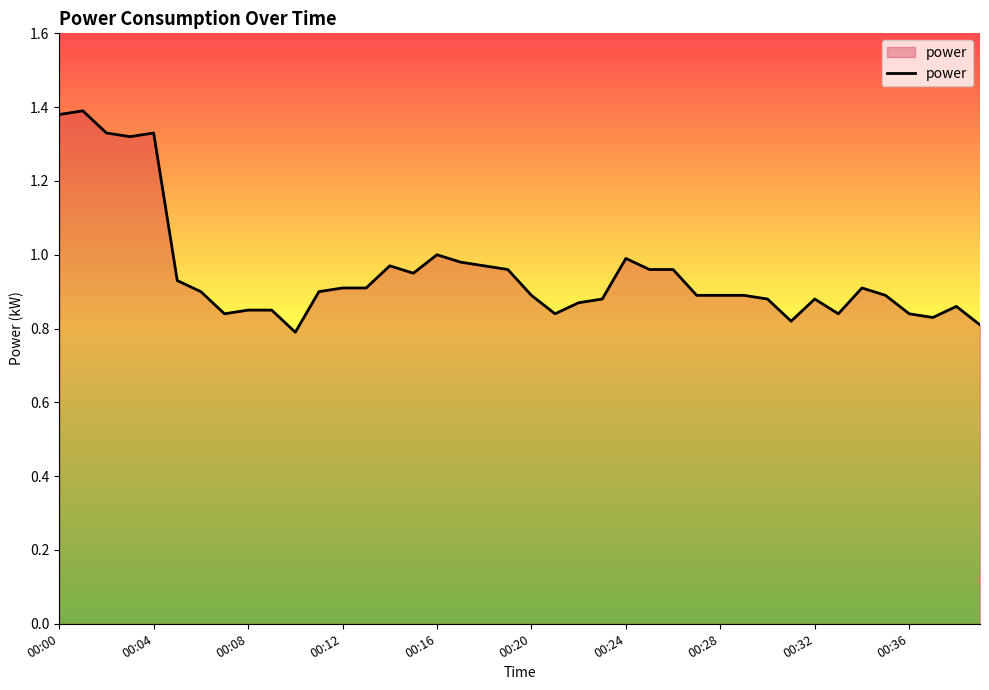

True or false: the data has more than 2 interior local peaks.

True